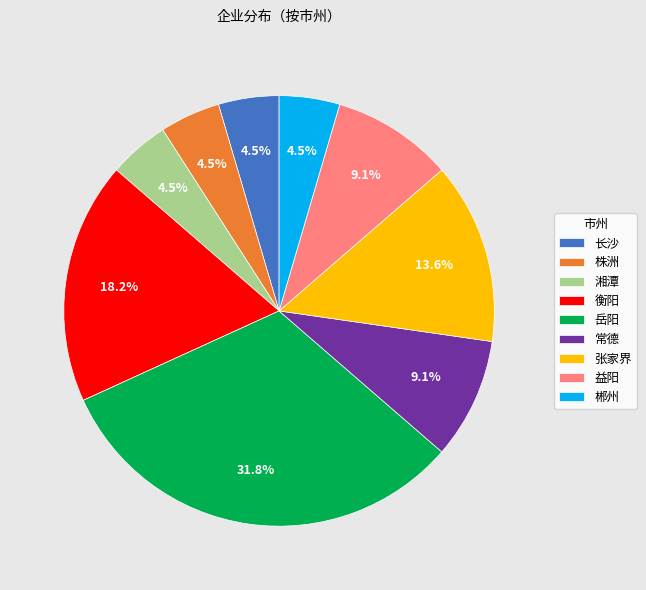

Approximately how many times larger is the value at 常德 compared to 衡阳?

0.5